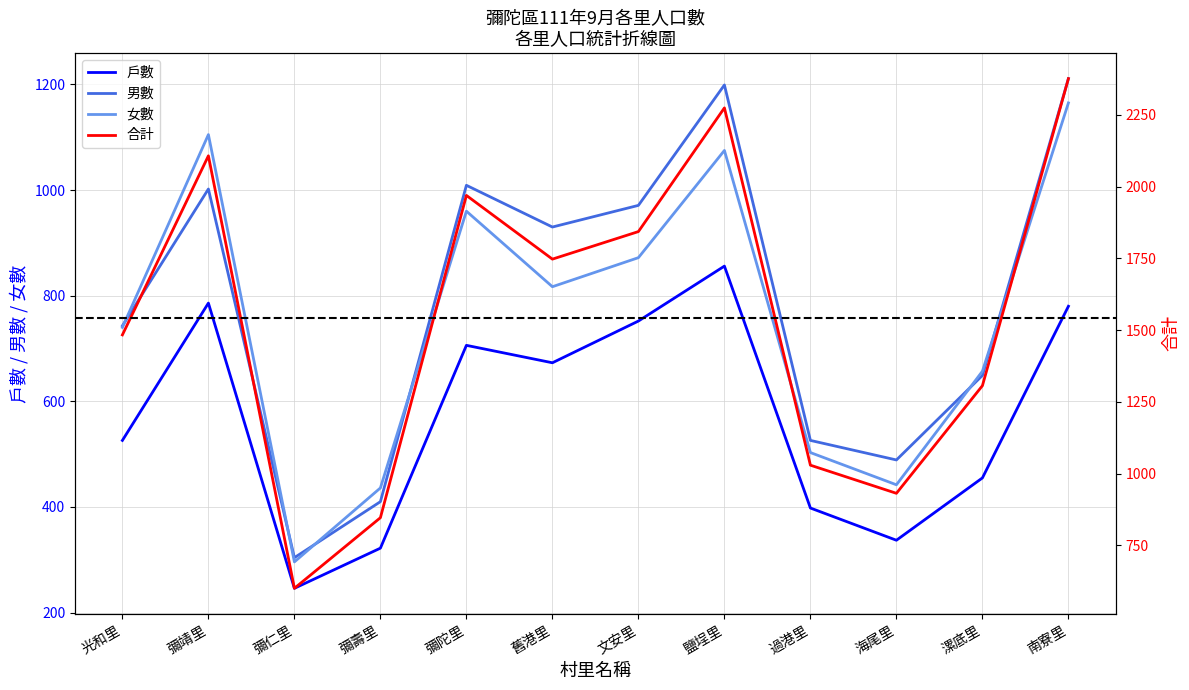

What is the sum of the 戶數 values at 彌壽里 and 光和里?

848